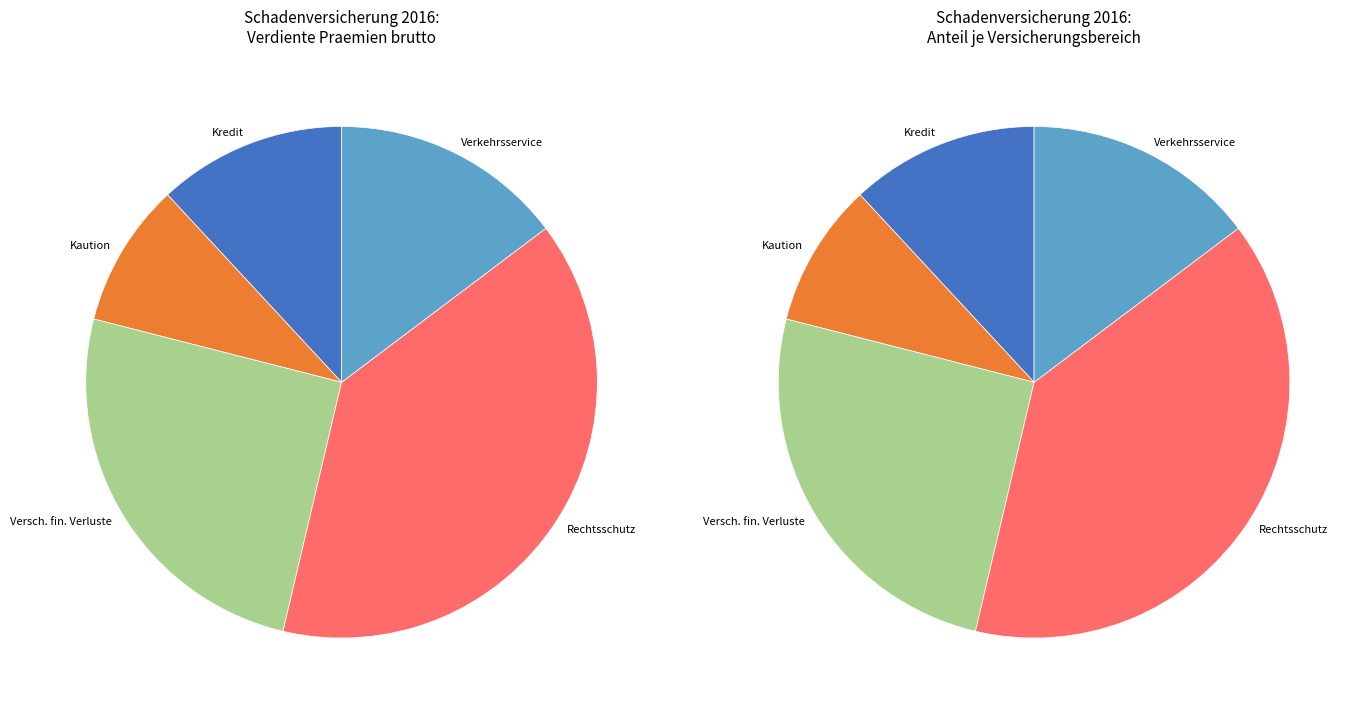

Is Rechtsschutz the majority of the pie?

No